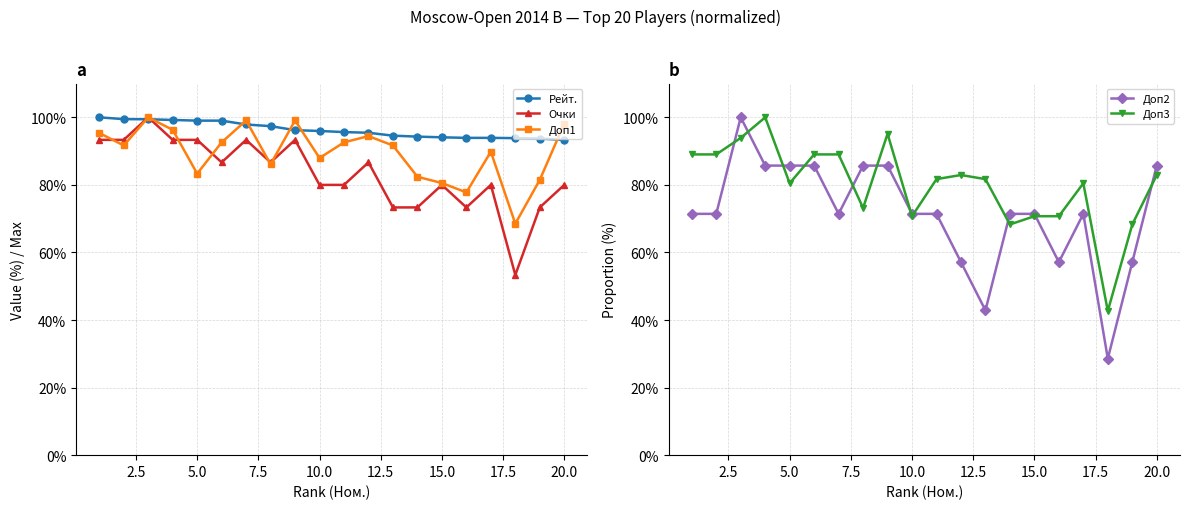

The value of Очки at 5.0 is 62.0. True or false?

False